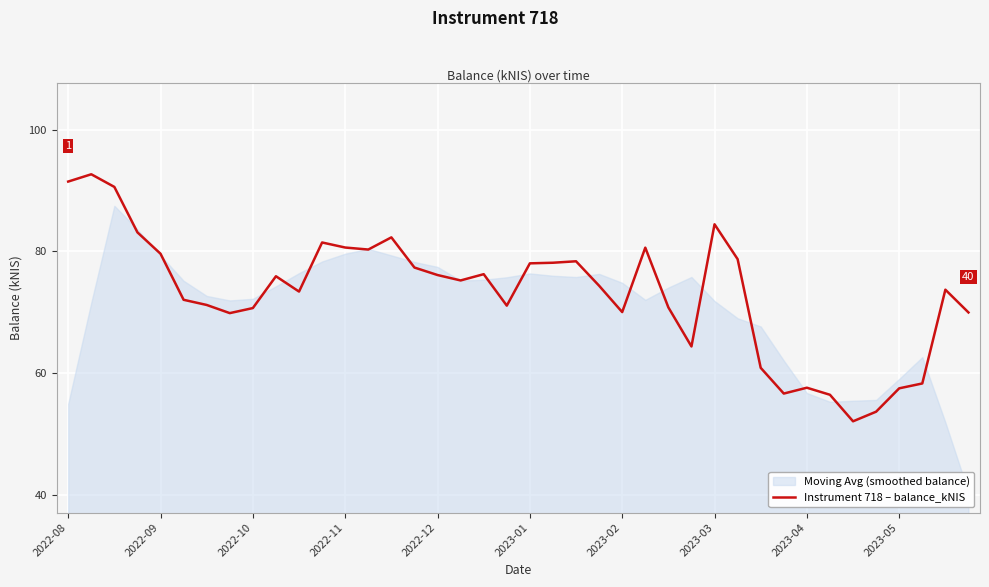

What is the sum of all values?

2924.9